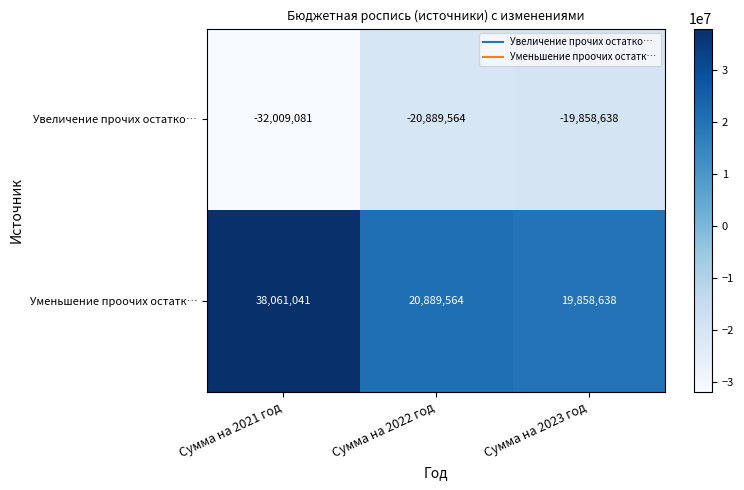

At which category is the sum across all series the highest?

Сумма на 2021 год